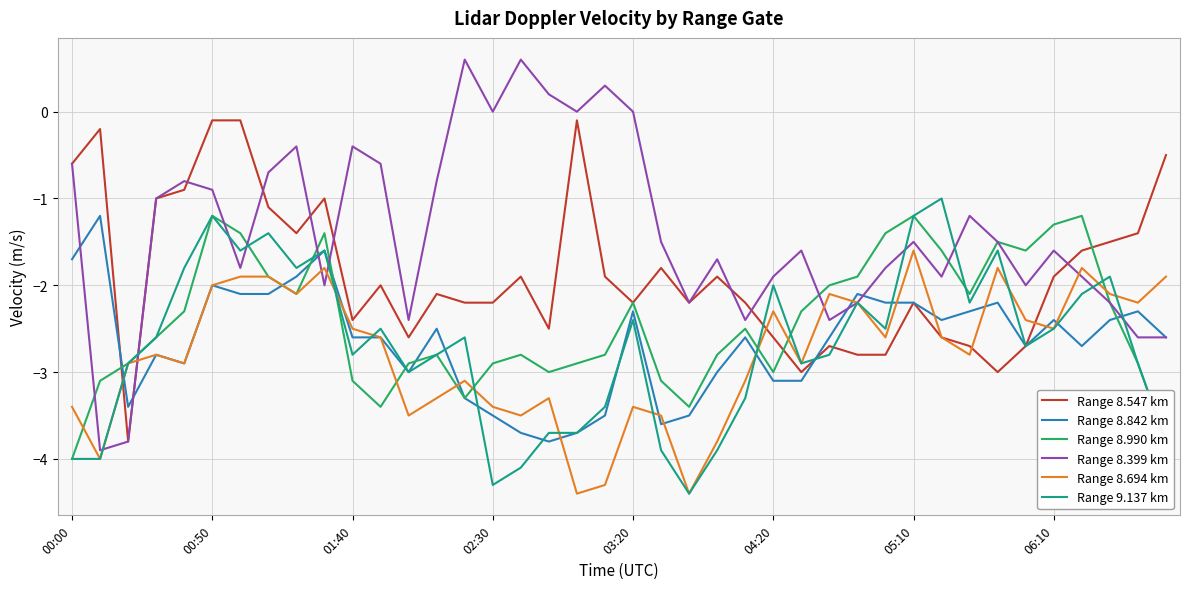

True or false: Range 9.137 km has more than 1 interior local peaks.

True